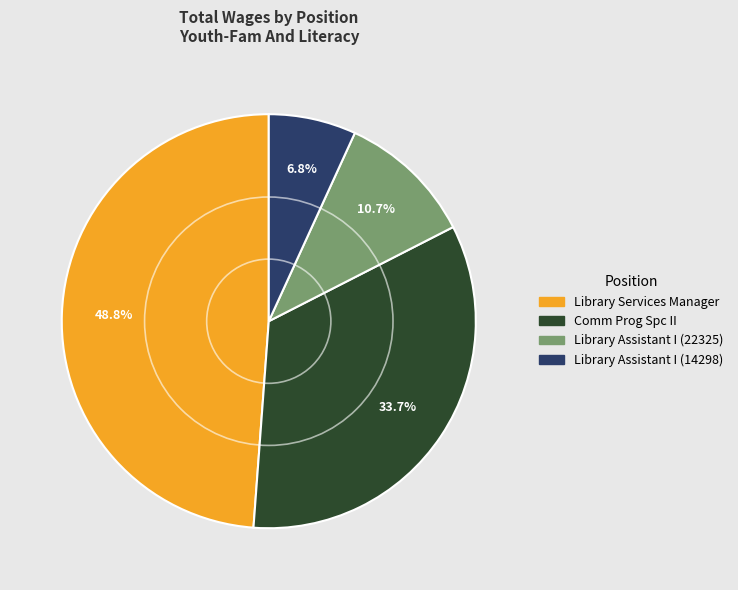

Which slice is the smallest?

Library Assistant I (14298)